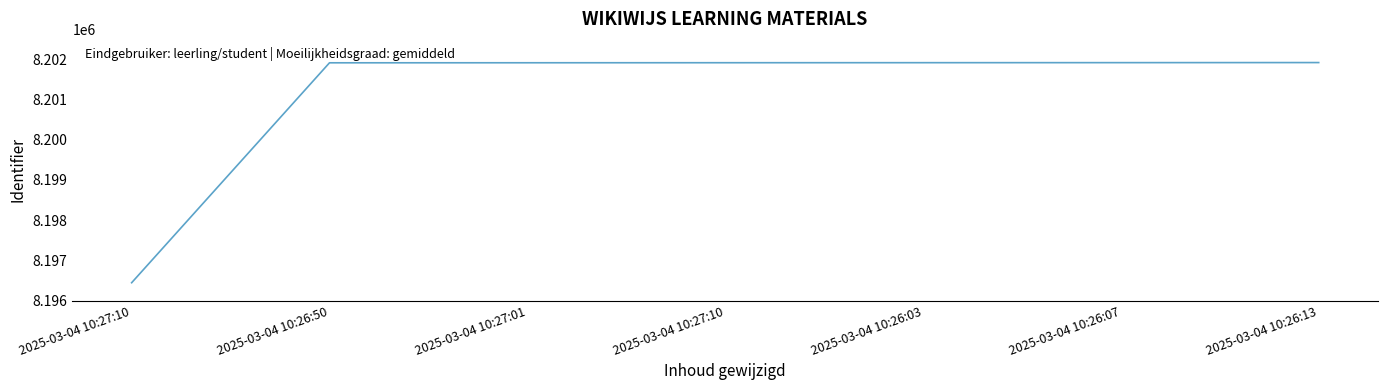

What is the ratio of the value at 2025-03-04 10:27:10 to the value at 2025-03-04 10:26:50?

1.0